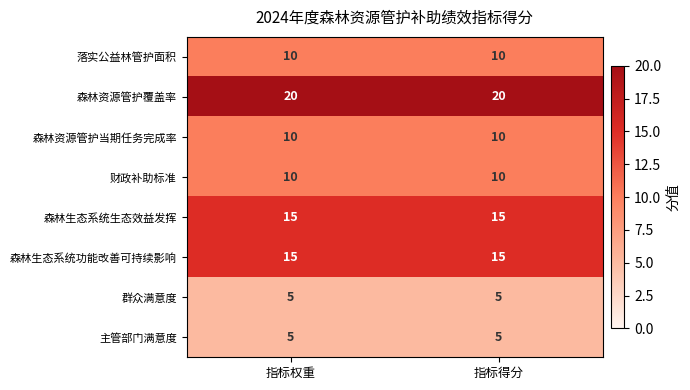

What is the average value of the 落实公益林管护面积 series?

10